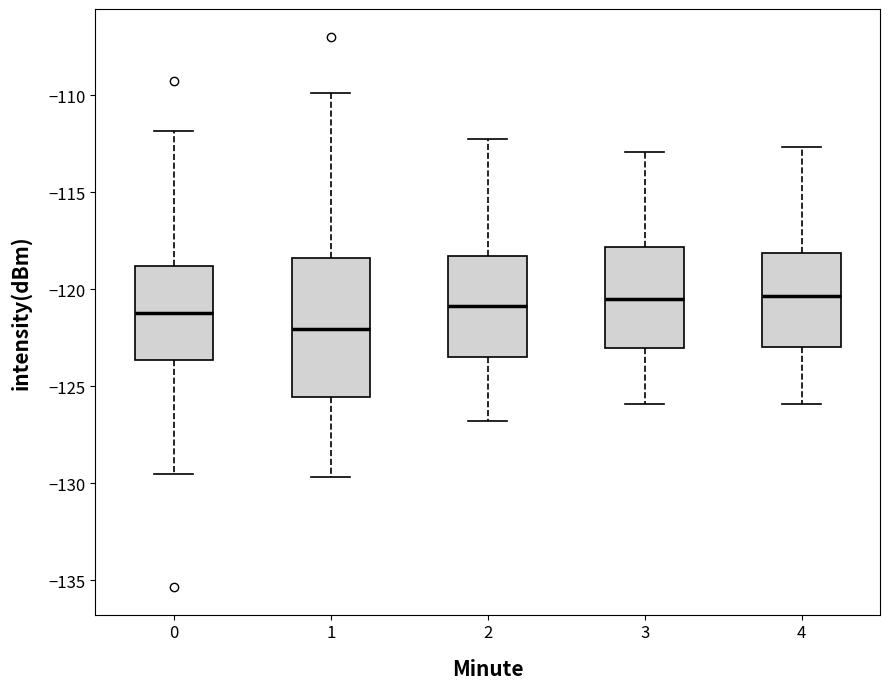

Reading left to right, read every box against the y-axis: the position of its median line, the range the box covers, and the ends of its whiskers. The values are not printed on the chart, so give them approximately, as read against the axis.

0: median -121.0, box -123.5 to -119.0, whiskers -129.5 to -112.0
1: median -122.0, box -125.5 to -118.5, whiskers -129.5 to -110.0
2: median -121.0, box -123.5 to -118.5, whiskers -127.0 to -112.0
3: median -120.5, box -123.0 to -118.0, whiskers -126.0 to -113.0
4: median -120.5, box -123.0 to -118.0, whiskers -126.0 to -112.5